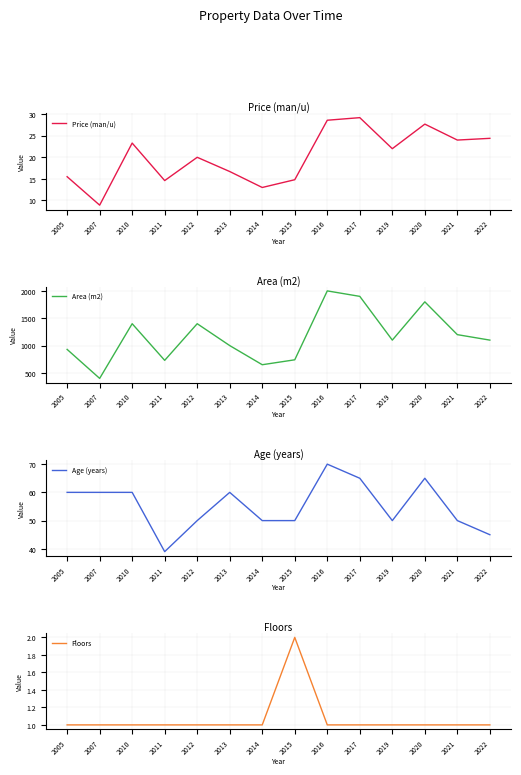

What is the value of the Age (years) point at the 2nd from the left?

60.0